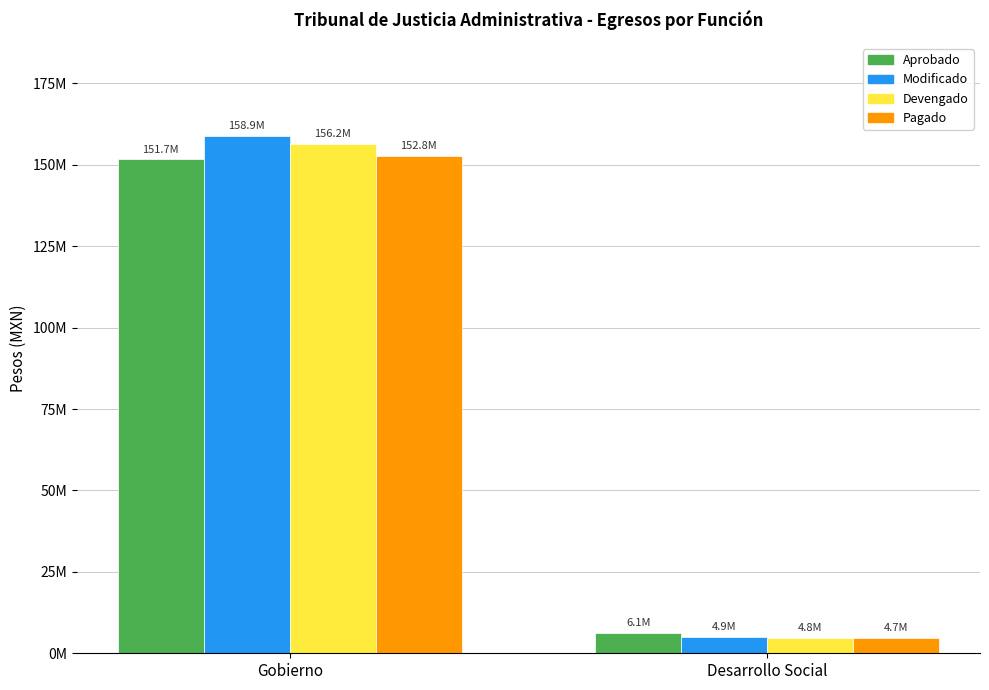

What is the minimum value for Devengado?

4757298.7